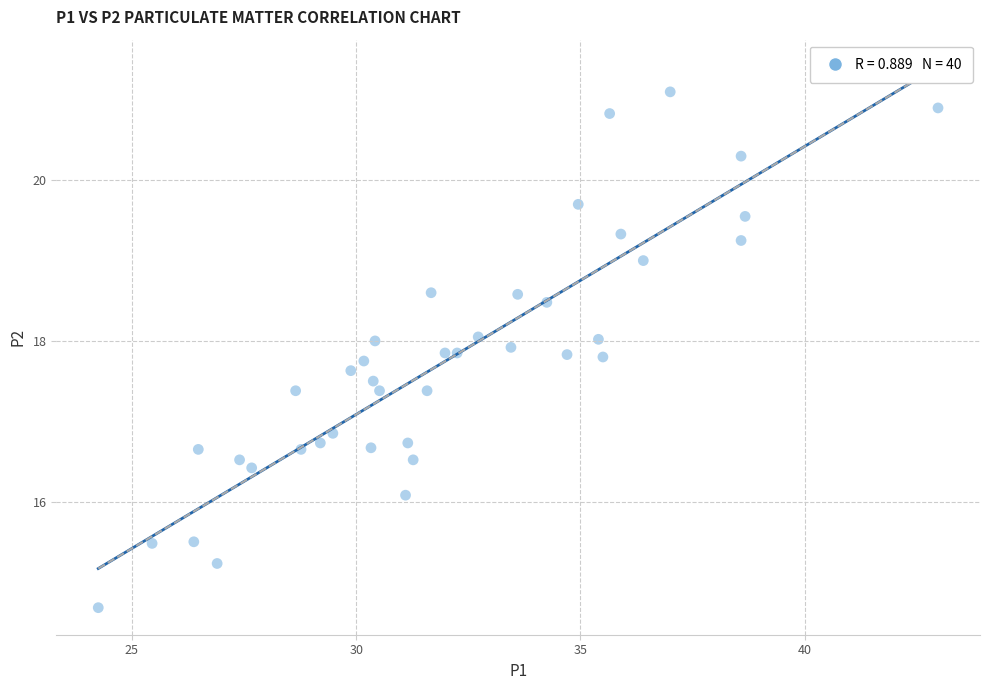

What is the range of Y values (max minus min)?

6.4